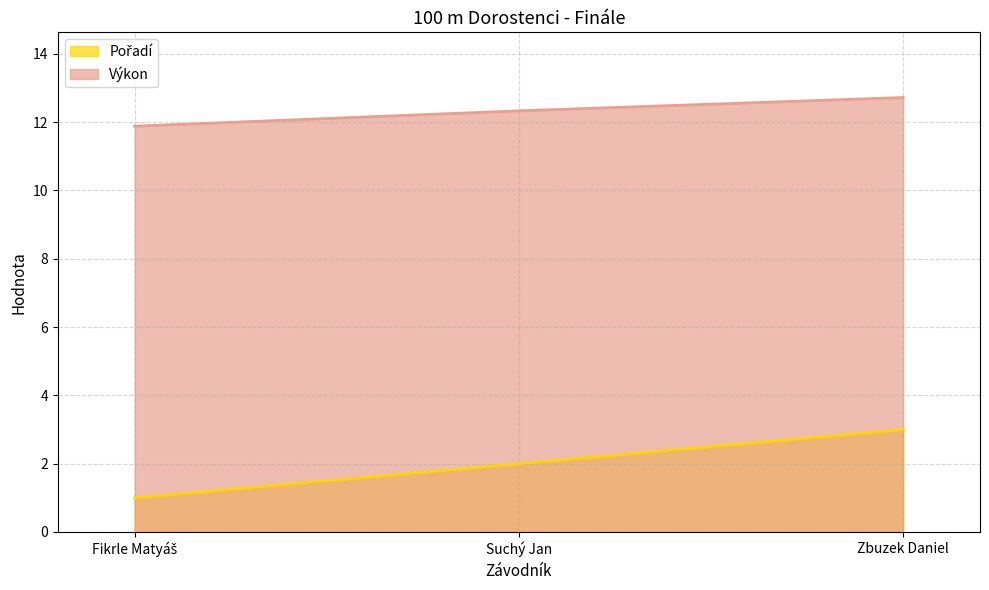

Is it true that Pořadí equals 1.3 at Suchý Jan?

False